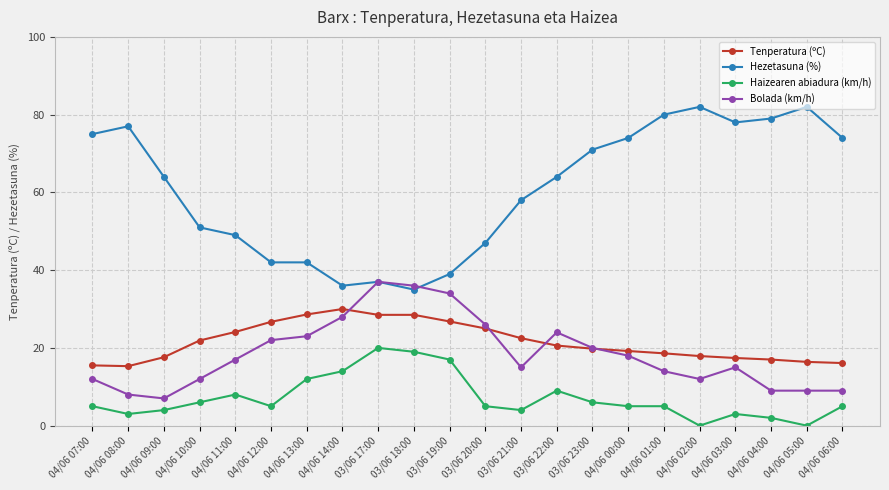

What is the difference between the Hezetasuna (%) values at 03/06 21:00 and 03/06 23:00?

13.0